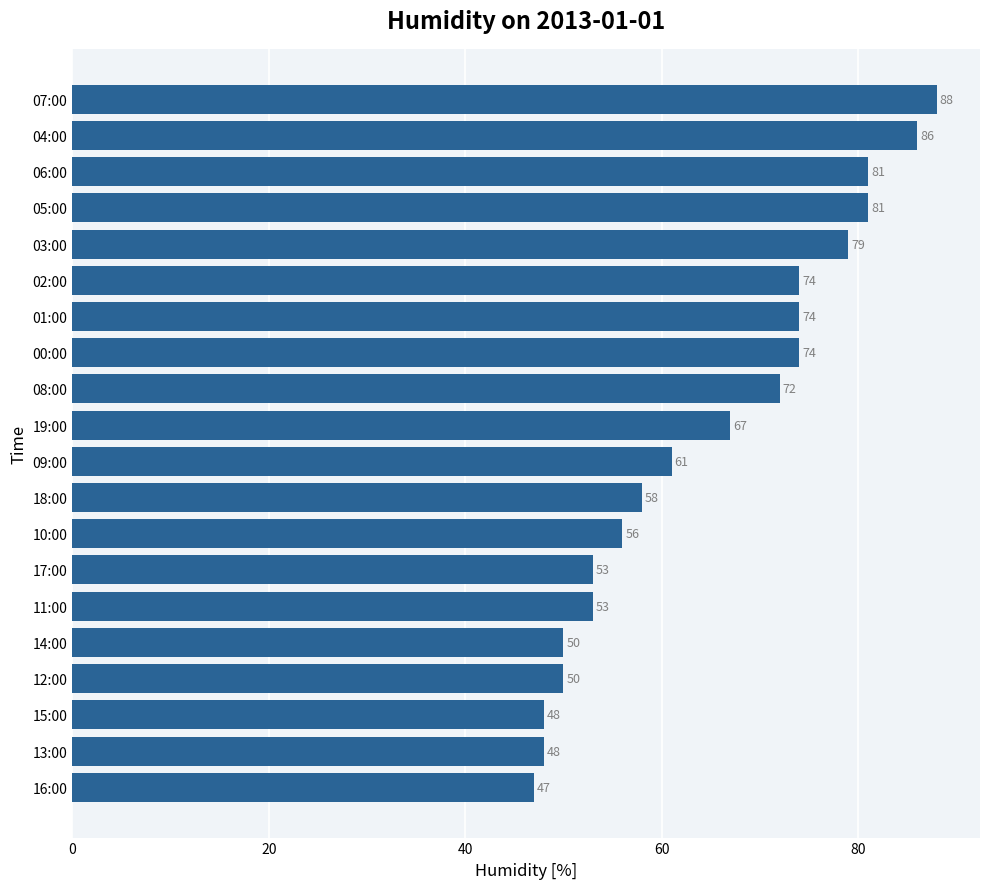

At which label is the value closest to 67?

19:00